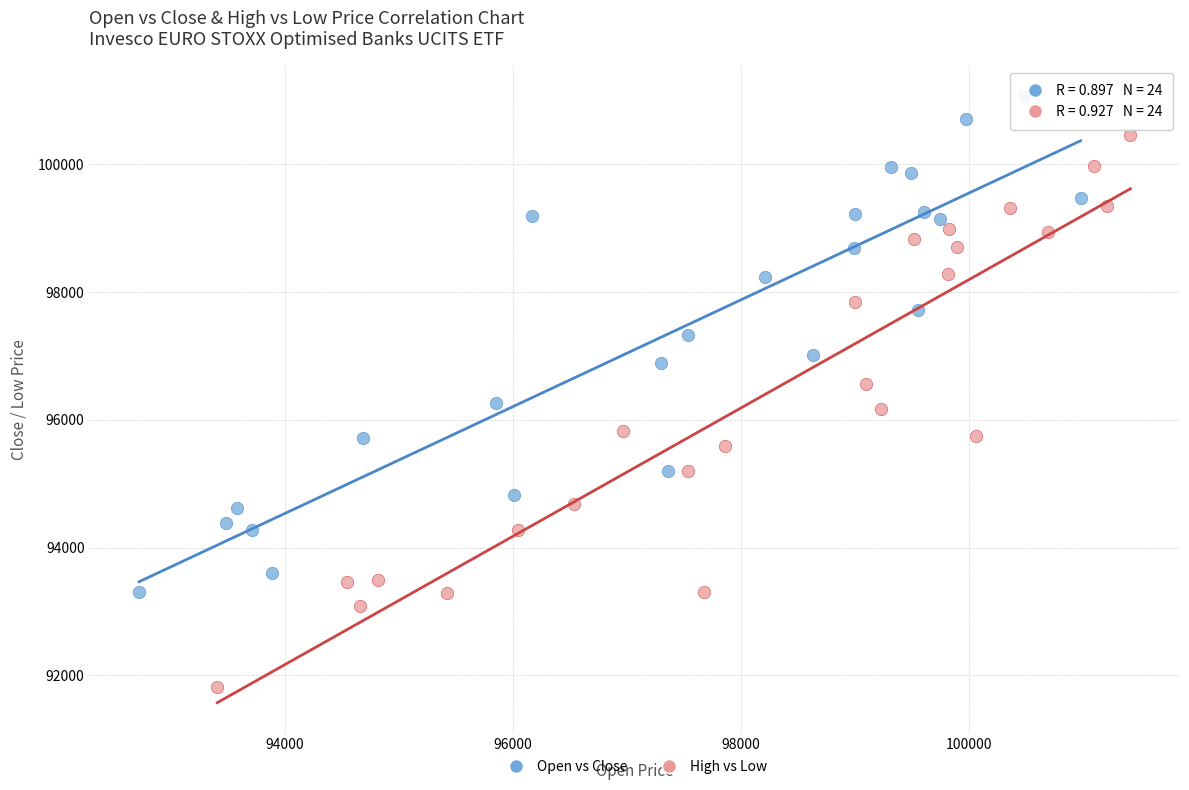

Which series contains the highest Y value?

Open vs Close